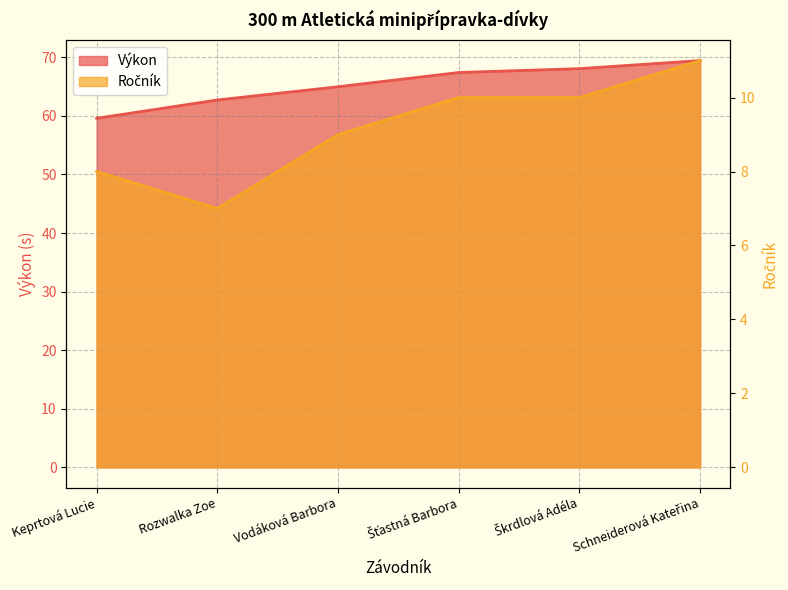

Which series has the largest total across all categories?

Výkon